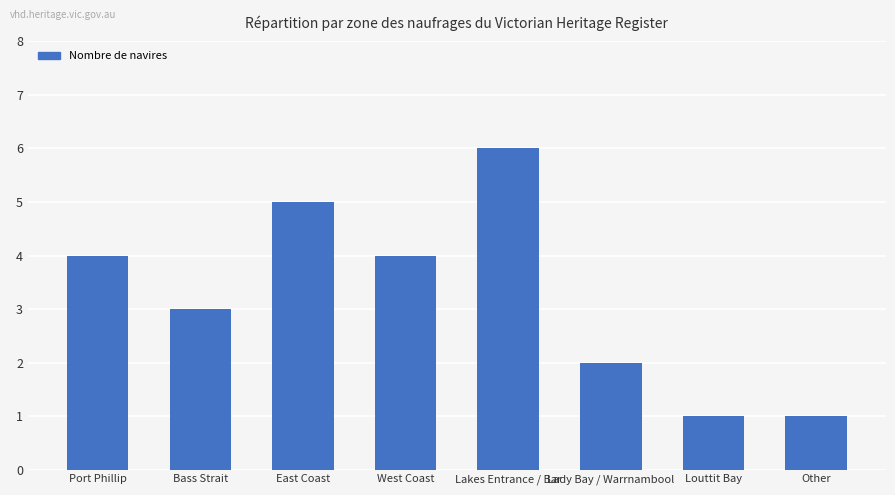

How many data points are less than 4?

4